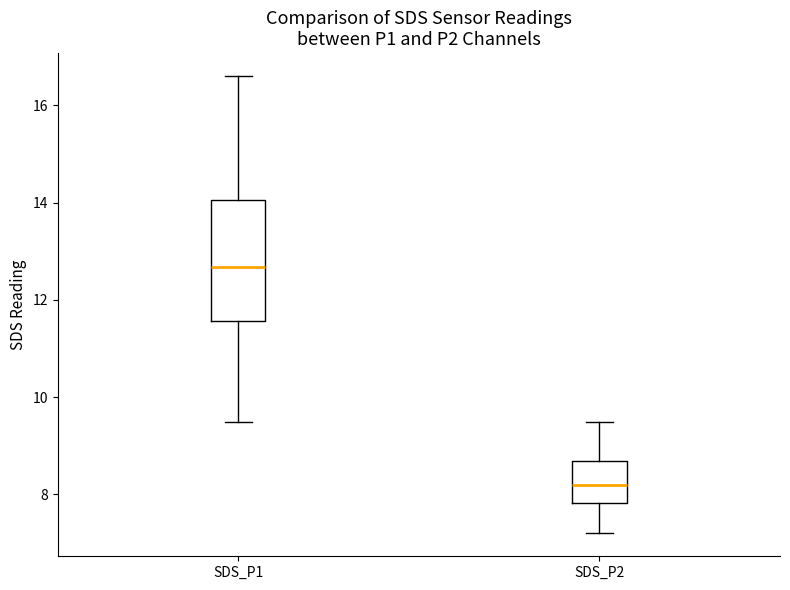

Where does the lower whisker of the box for SDS_P1 end on the y-axis? The values are not printed on the chart, so give them approximately, as read against the axis.

9.4